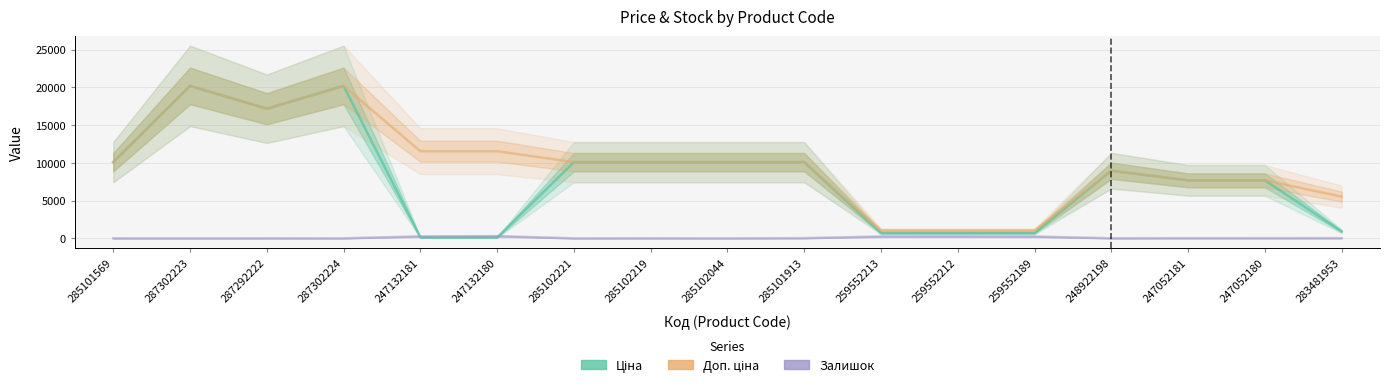

Read the Залишок value at 285102044.

1.0